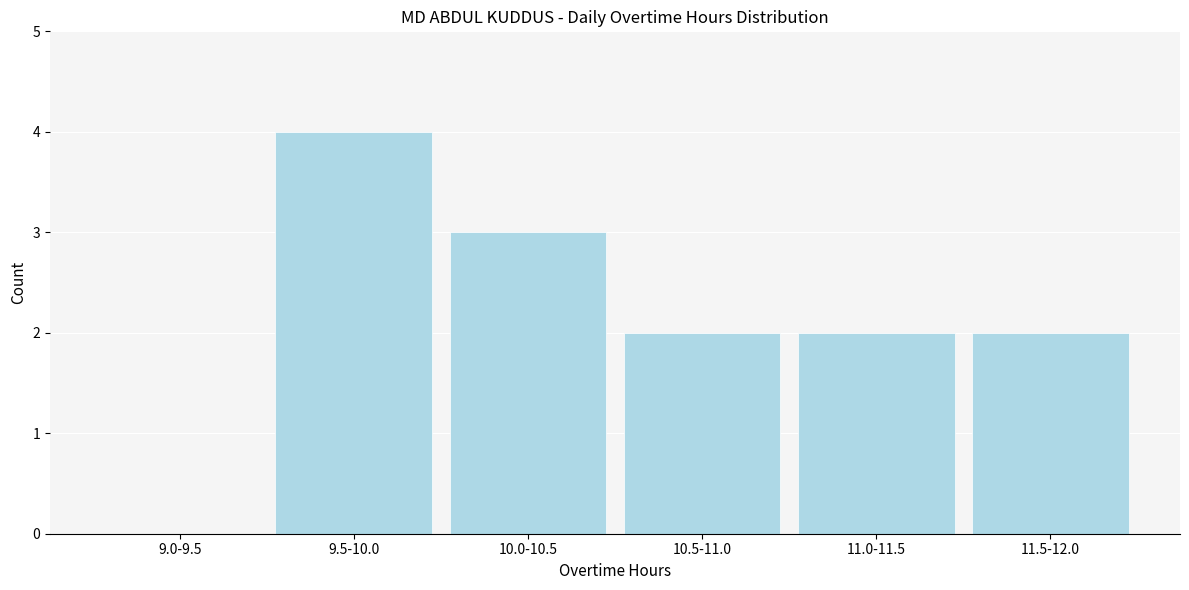

Reading left to right, list all the values displayed in this chart.

9.0-9.5=0	9.5-10.0=4	10.0-10.5=3	10.5-11.0=2	11.0-11.5=2	11.5-12.0=2